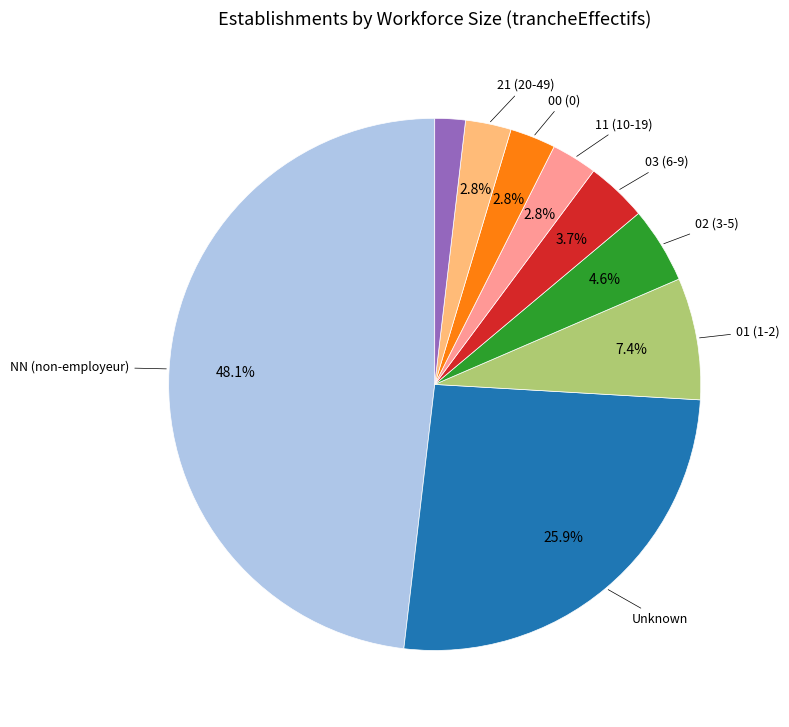

Count the number of slices in the pie.

9